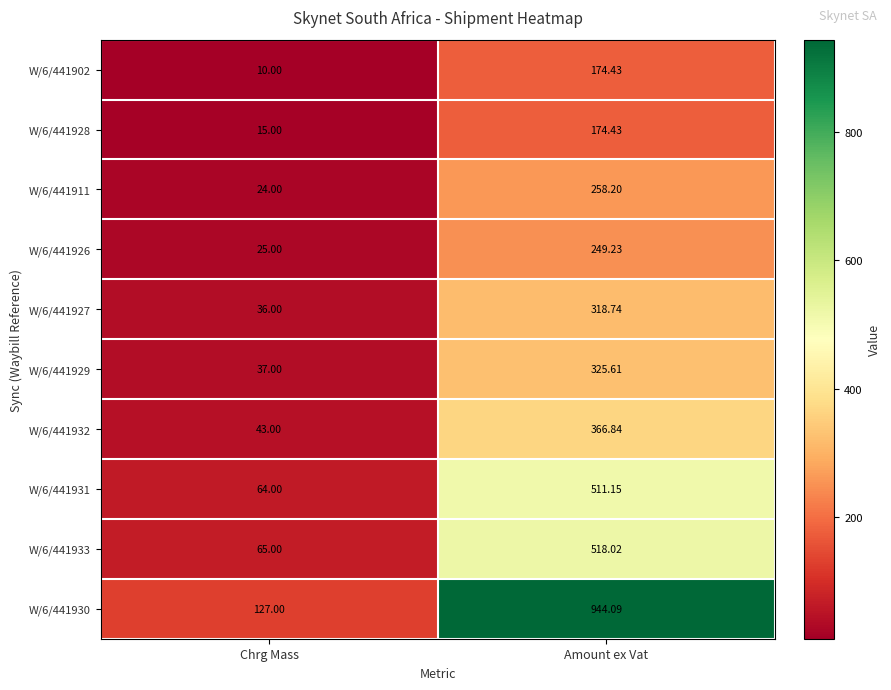

Which series has the largest total across all categories?

W/6/441930